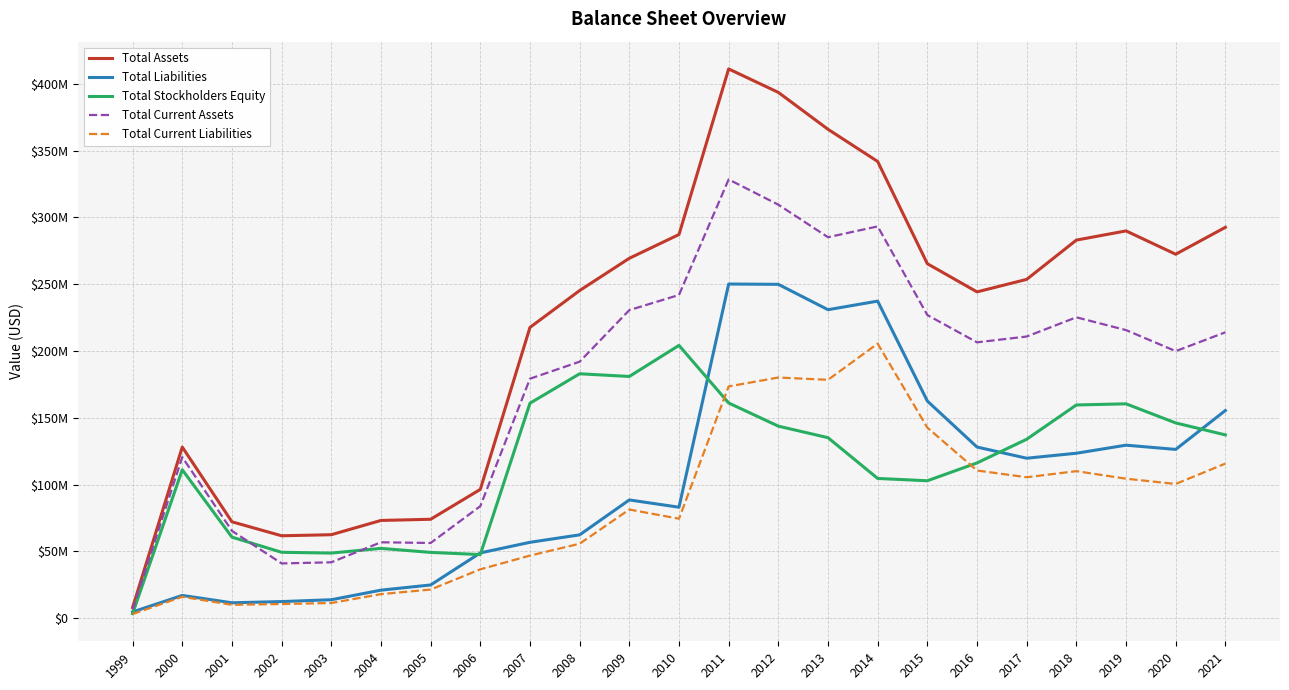

List the labels in order of Total Stockholders Equity value, smallest first.

1999, 2006, 2003, 2005, 2002, 2004, 2001, 2015, 2014, 2000, 2016, 2017, 2013, 2021, 2012, 2020, 2018, 2019, 2007, 2011, 2009, 2008, 2010